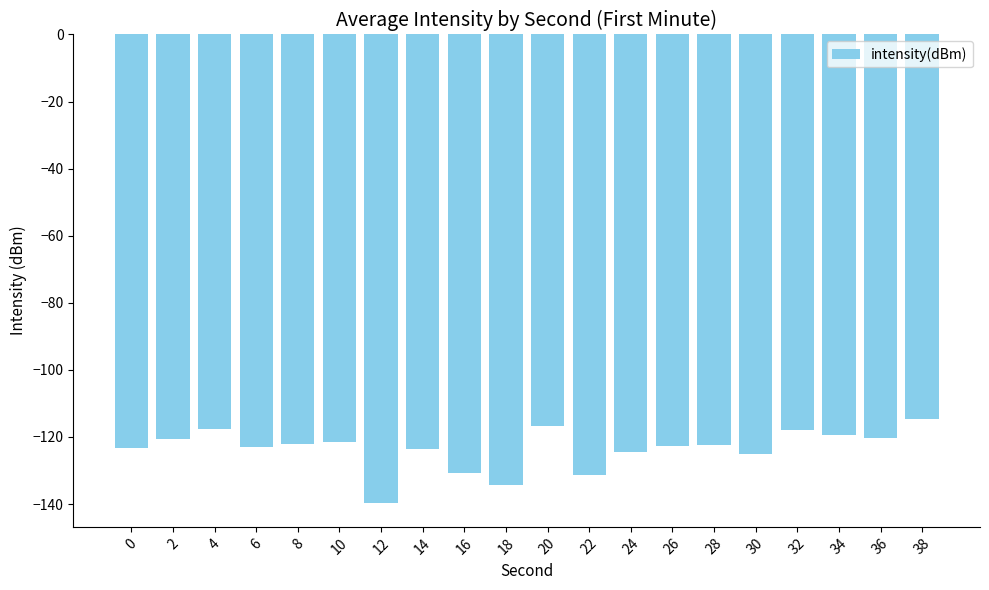

The value at 34 is -119.3. True or false?

True